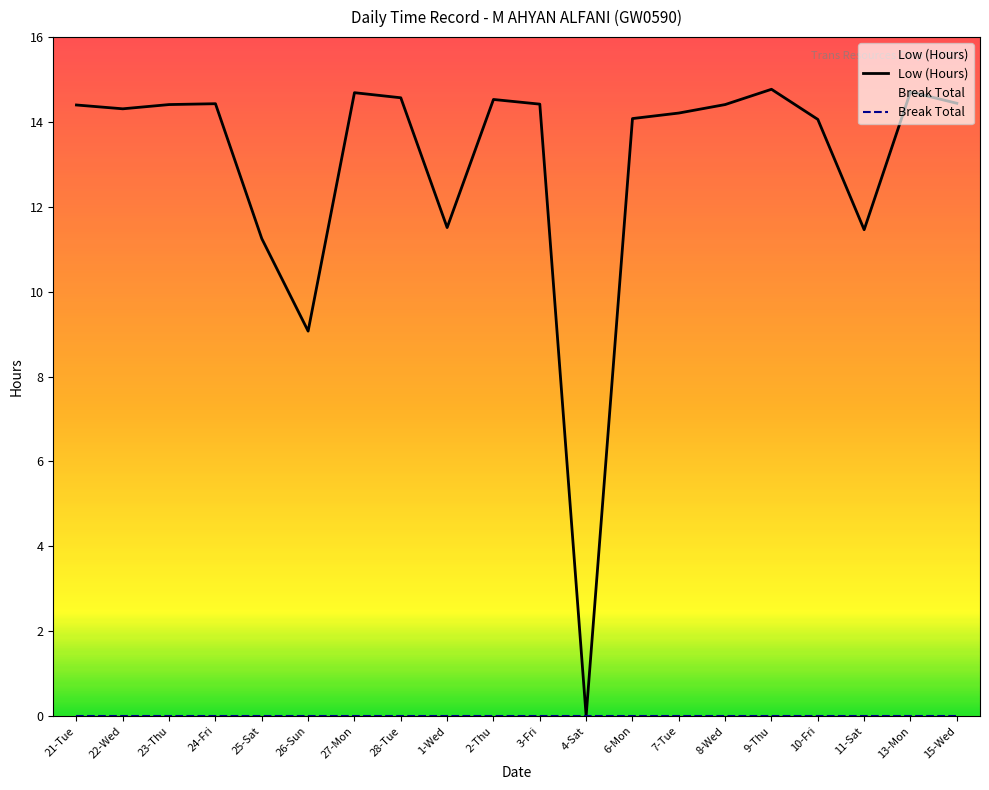

What is the greatest value displayed?

14.8